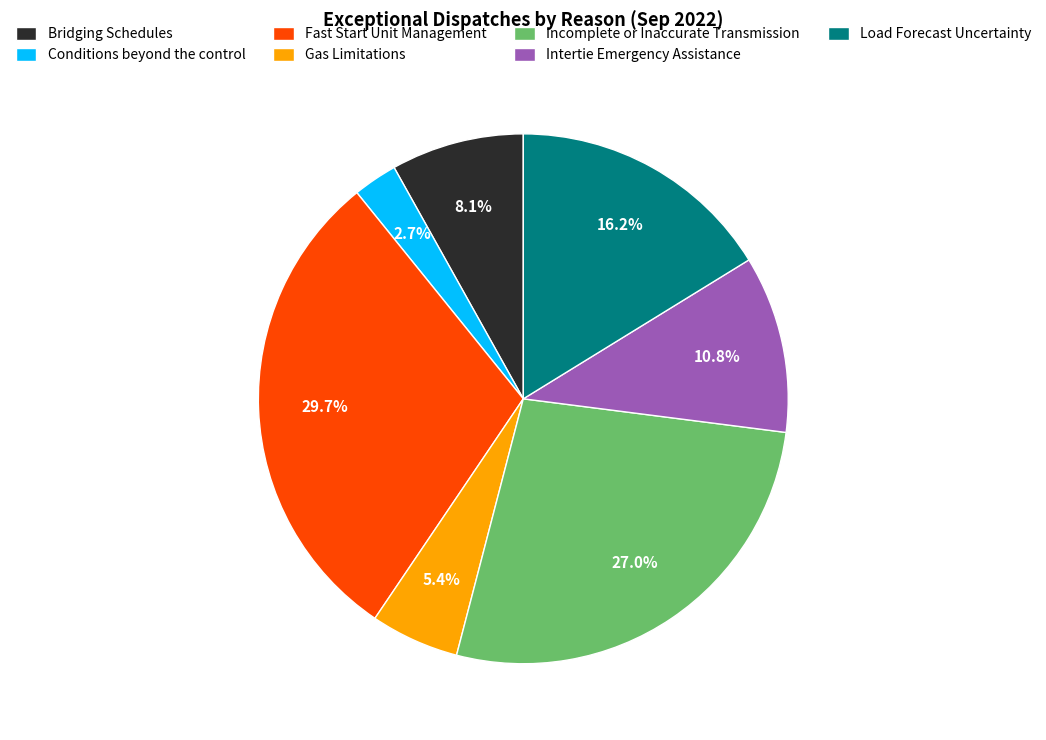

To the nearest percent, what portion does Bridging Schedules represent?

8%